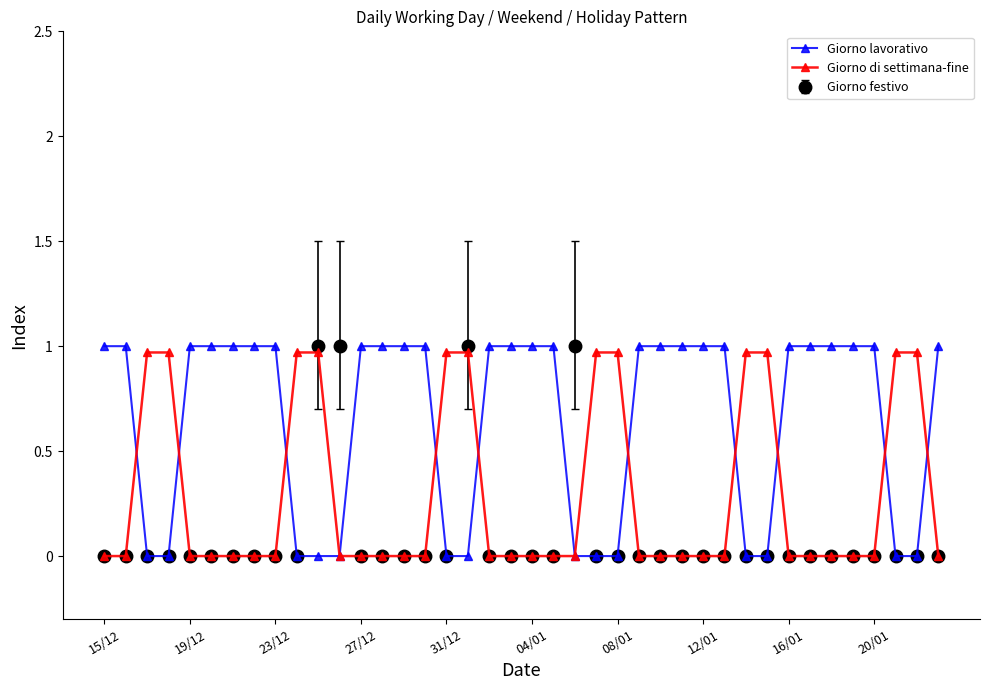

Is this an area chart (filled region under the line)?

No